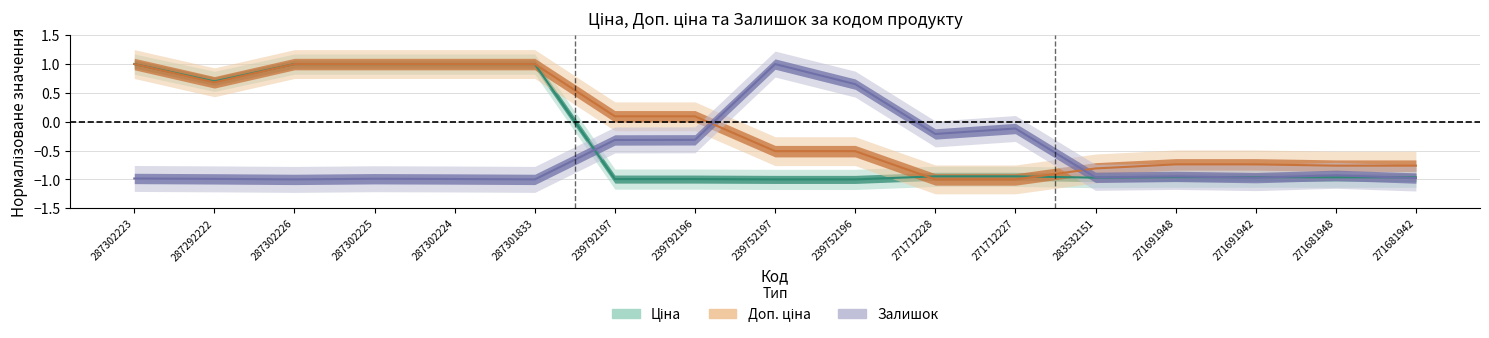

What is the label of the 3rd point from the right?

271691942